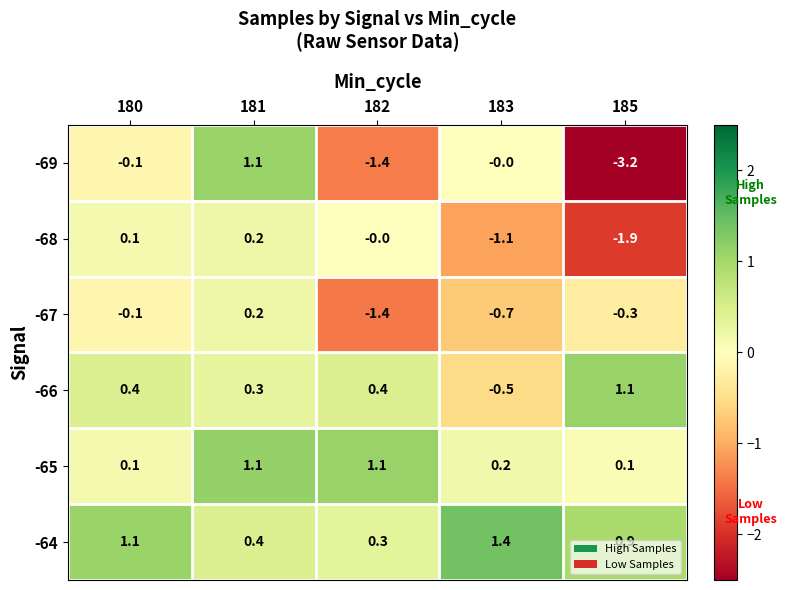

What is the spread (max minus min) of values at 185?

4.3